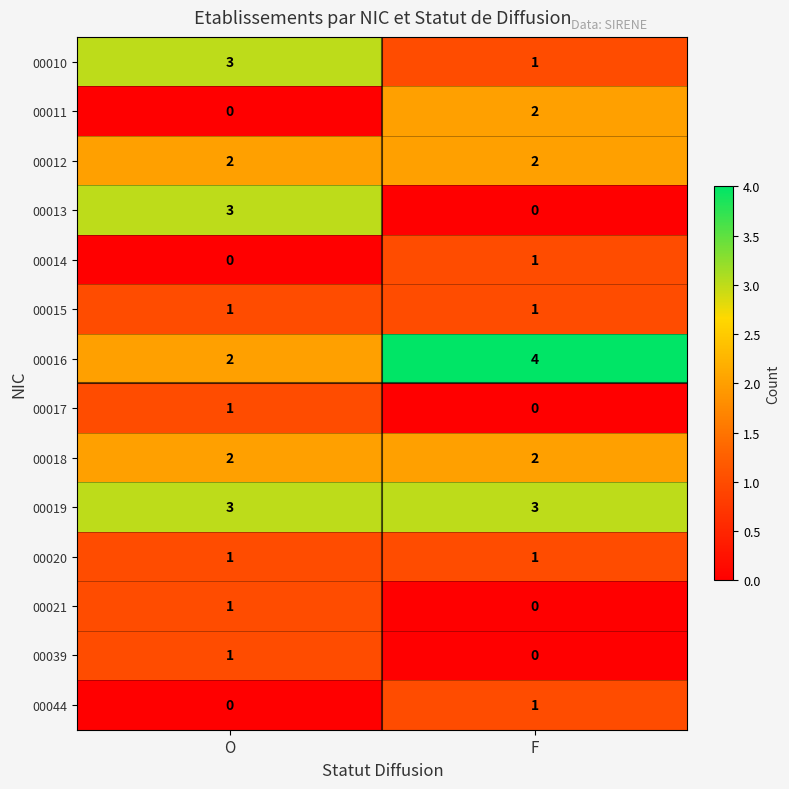

Which series has the largest range (max minus min)?

00013